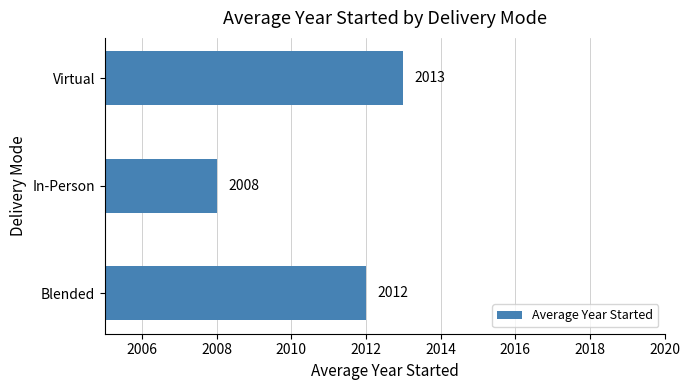

What is the ratio of the value at Blended to the value at Virtual?

1.0